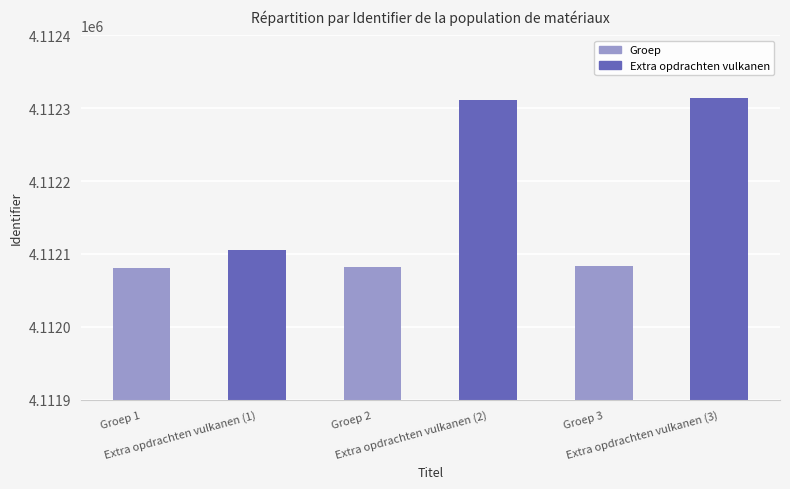

Approximately how many times larger is the value at Extra opdrachten vulkanen (1) compared to Groep 2?

1.0